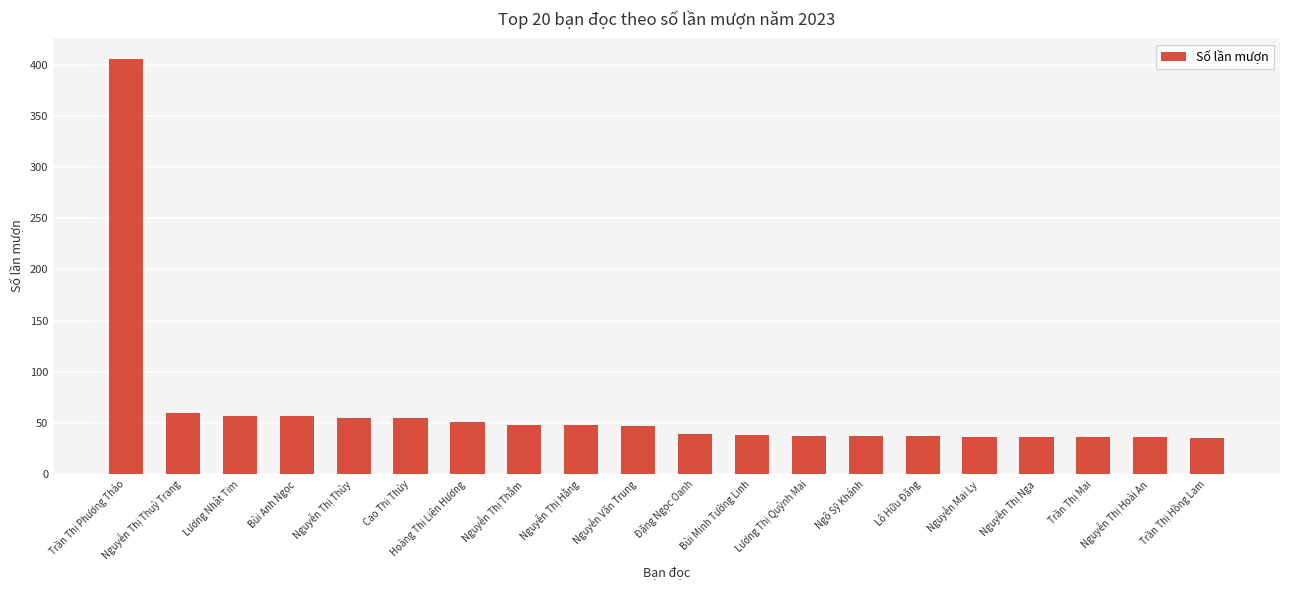

What is the difference between the maximum and minimum values?

371